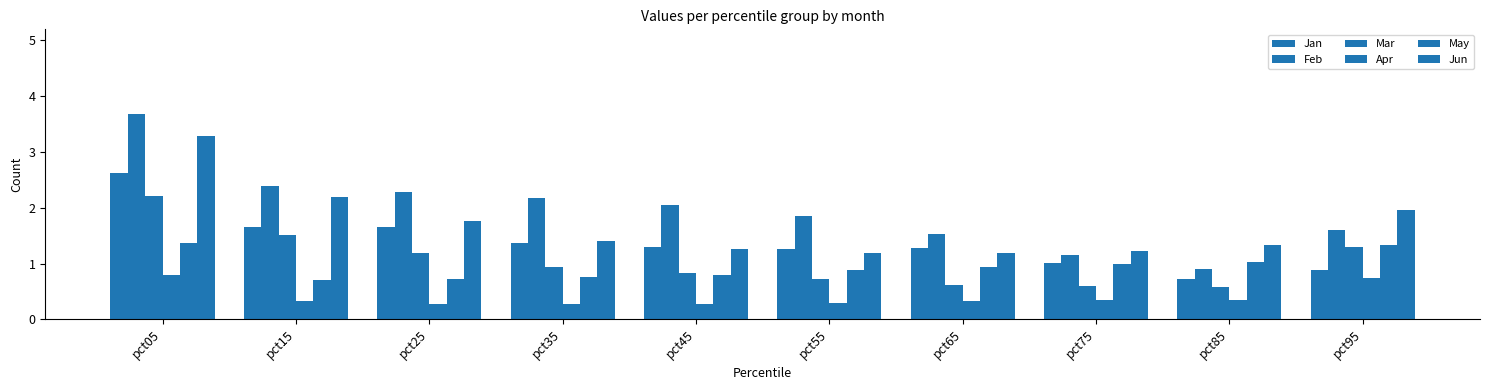

What is the average value of the Mar series?

1.0